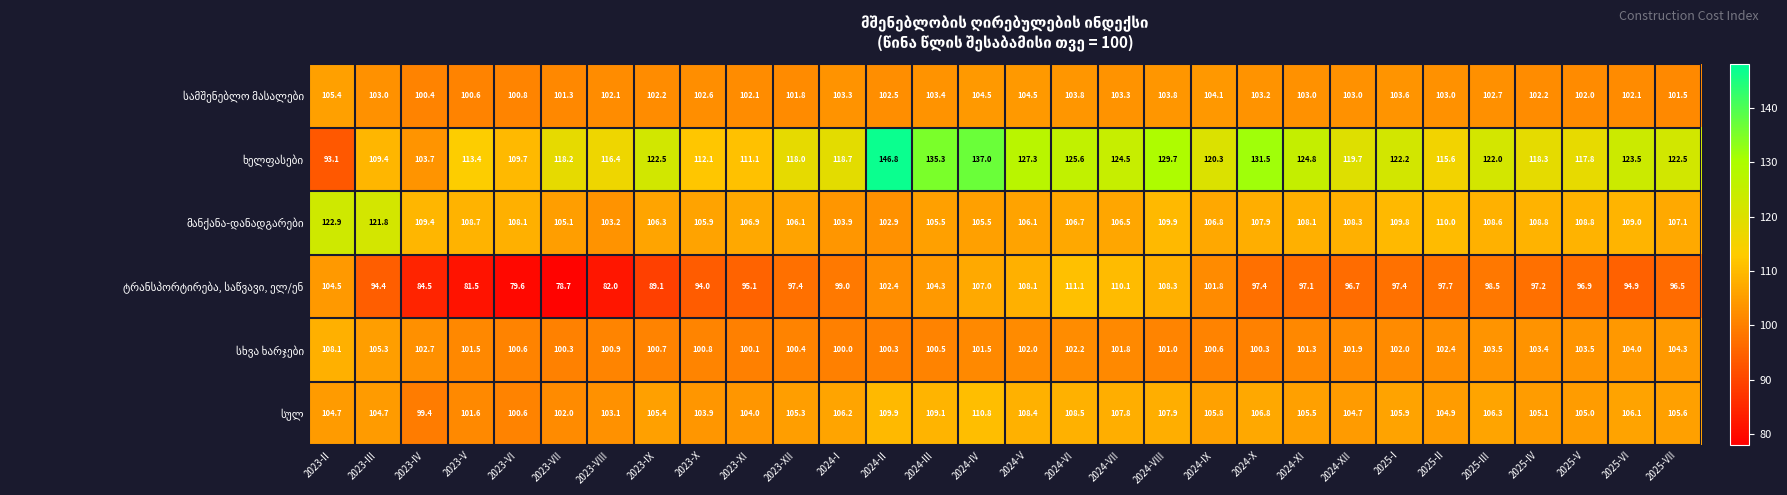

What is the spread (max minus min) of values at 2025-VII?

26.0